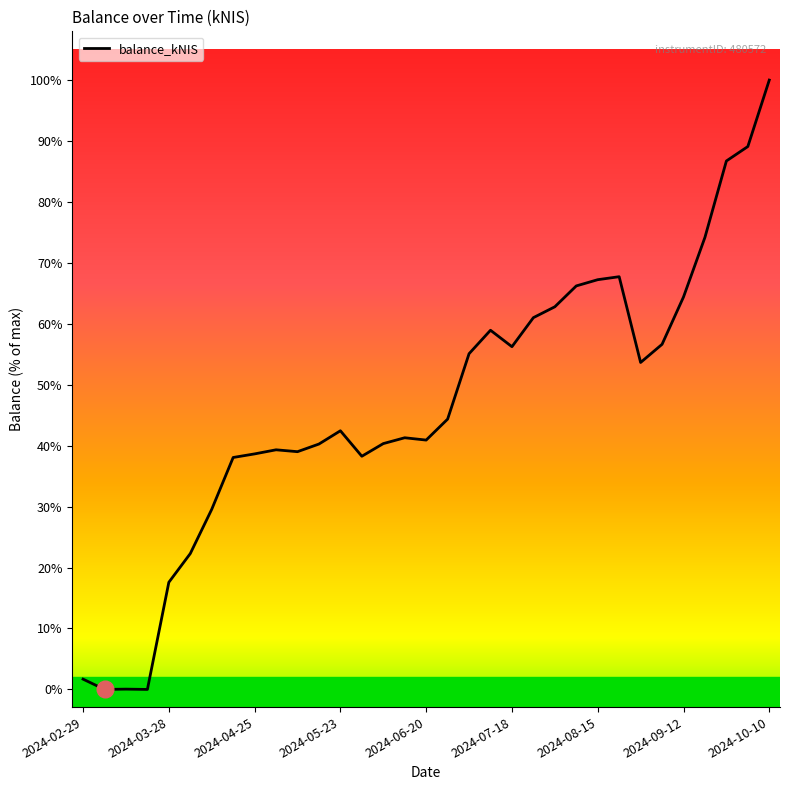

Reading left to right, transcribe all the data shown in this chart.

174.7	0.0	5.0	0.0	1819.8	2307.4	3059.0	3939.8	4000.6	4070.1	4038.3	4168.1	4393.4	3960.8	4175.6	4274.7	4235.4	4591.3	5702.4	6101.0	5821.5	6314.9	6499.5	6853.9	6959.6	7010.5	5553.5	5861.9	6665.7	7679.1	8976.1	9221.5	10350.2